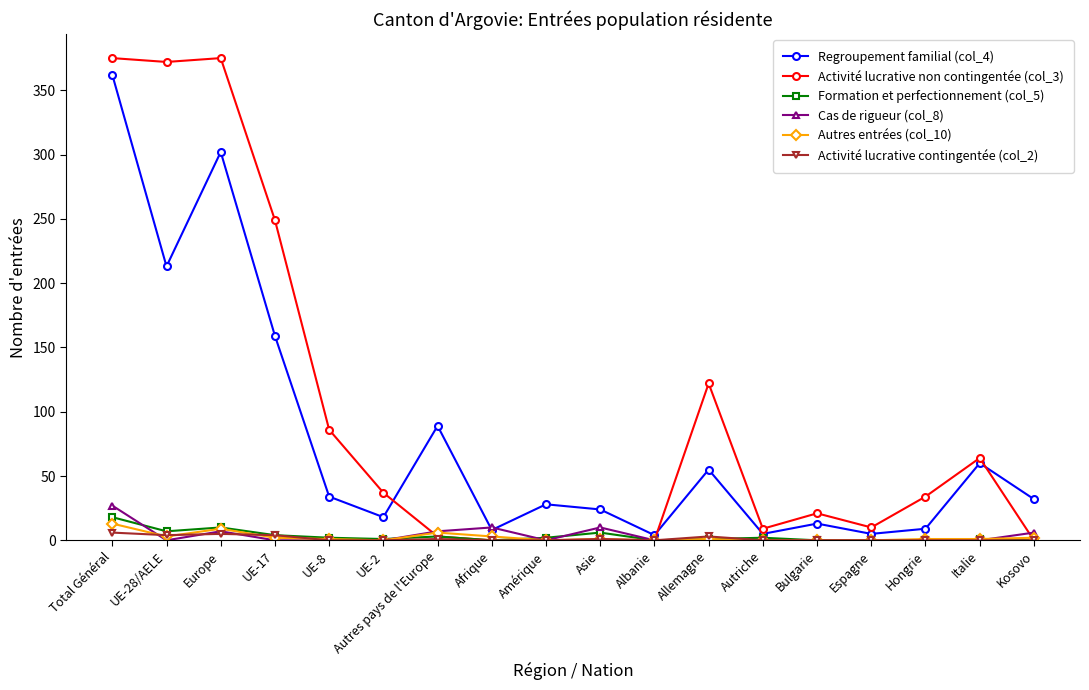

What is the difference between the second highest and minimum values in the Regroupement familial (col_4) series?

298